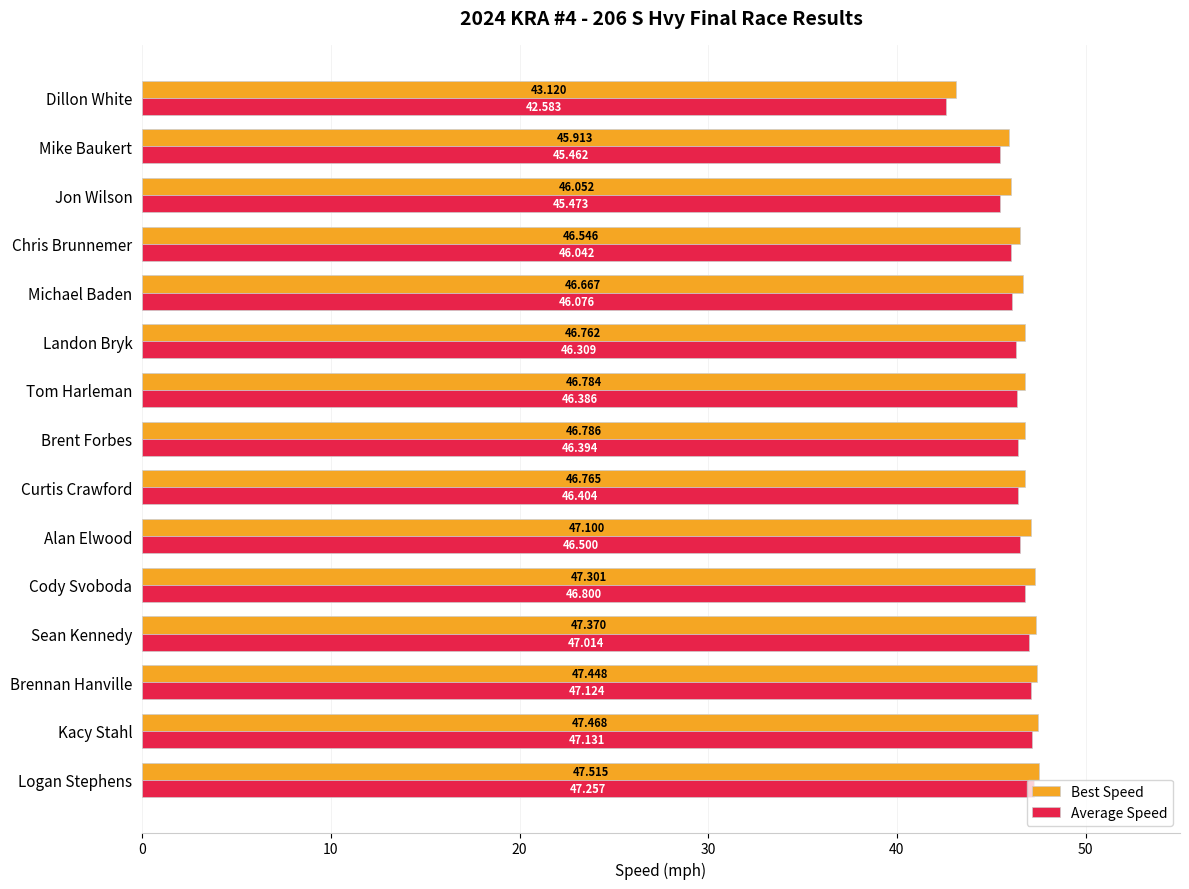

At which category is the sum across all series the highest?

Logan Stephens